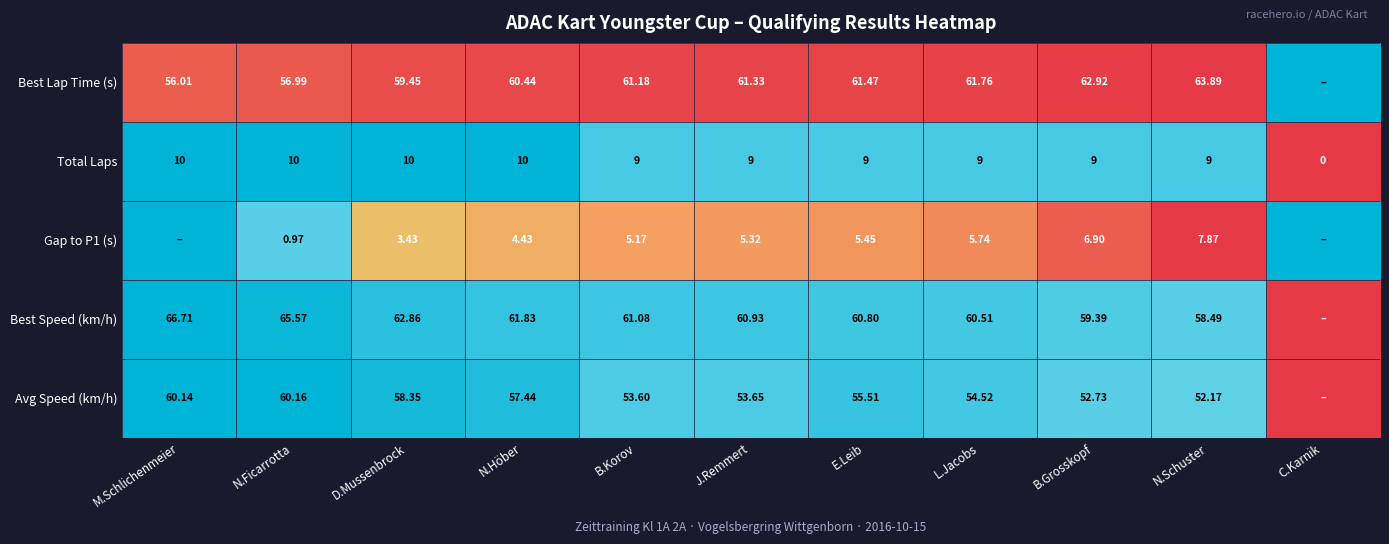

Is the value of Gap to P1 (s) at N.Ficarrotta greater than the value of Best Lap Time (s) at N.Ficarrotta?

No